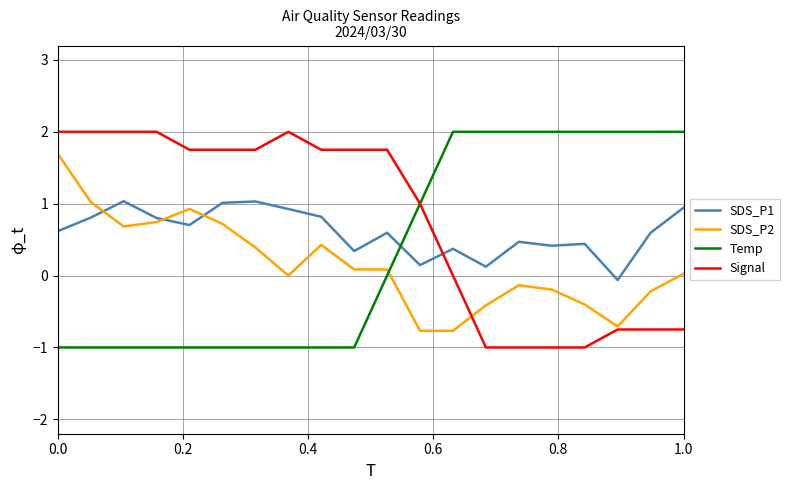

True or false: SDS_P2 and SDS_P1 intersect in this chart.

True